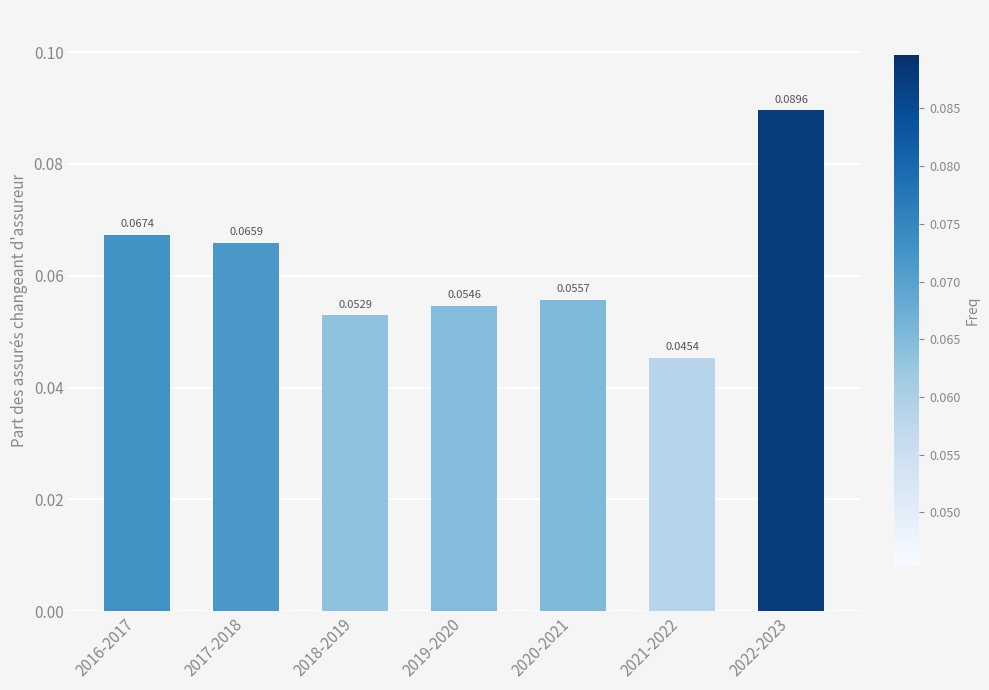

List the labels in order of value, largest first.

2022-2023, 2016-2017, 2017-2018, 2020-2021, 2019-2020, 2018-2019, 2021-2022